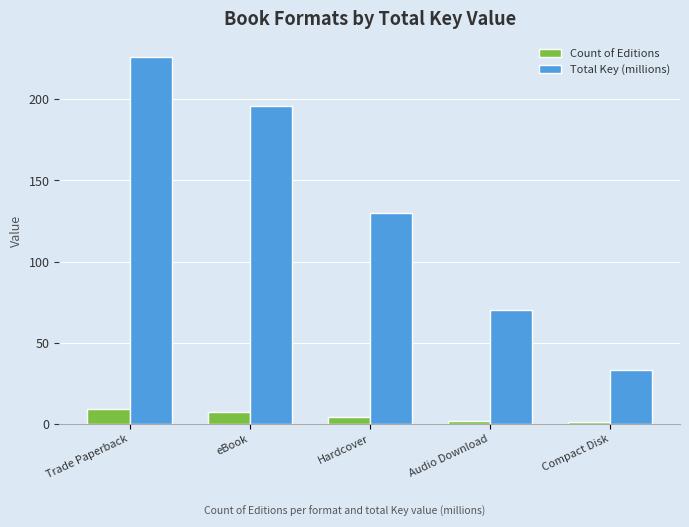

The value of Total Key (millions) at Compact Disk is 33. True or false?

True